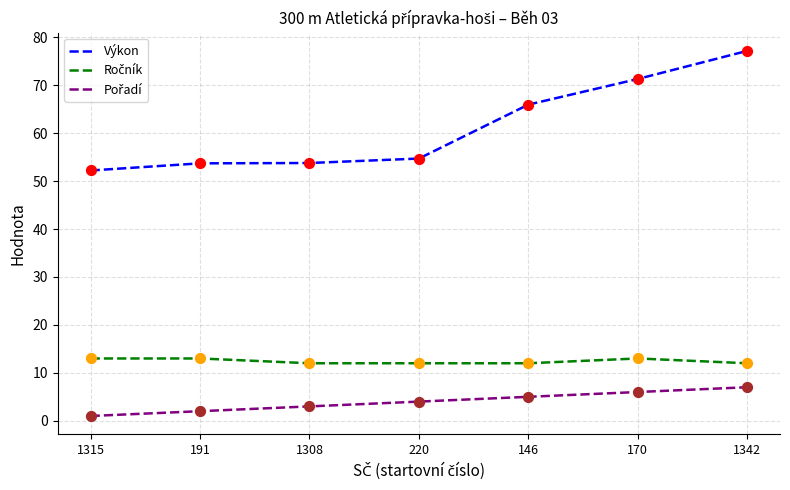

Which series has the largest total across all categories?

Výkon